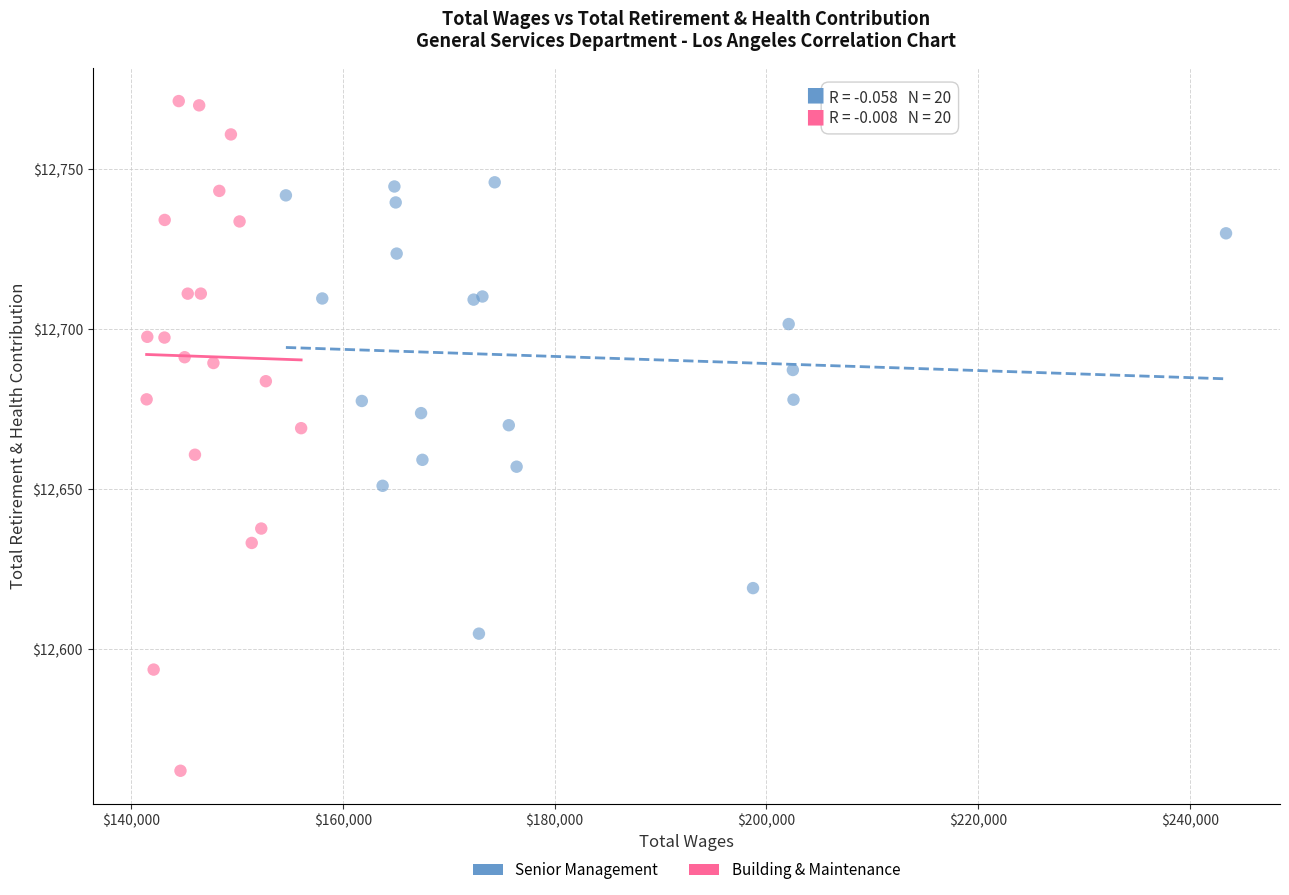

Which series has the largest Y range (max minus min)?

Building & Maintenance